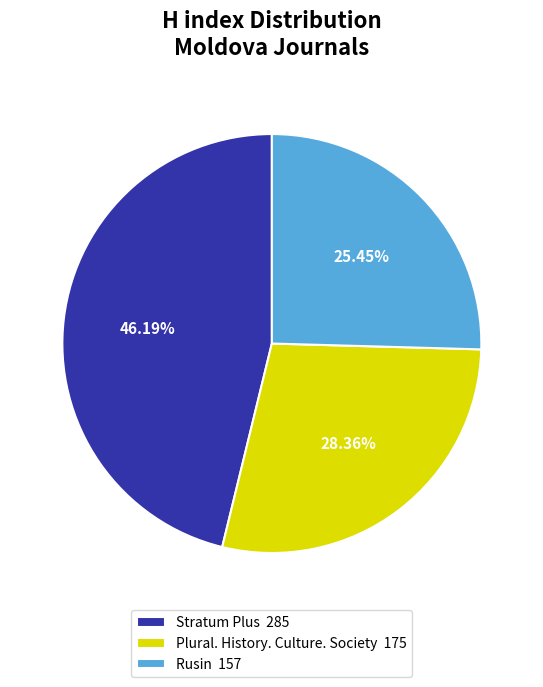

How much of the chart is everything except Plural. History. Culture. Society?

71.6%